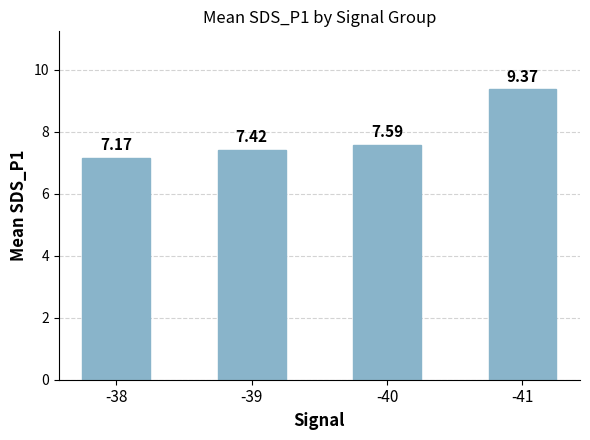

The value at -40 is 4.2. True or false?

False